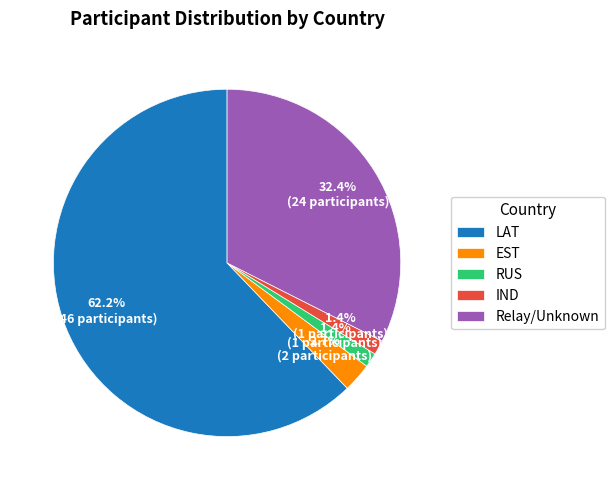

What is the largest slice in the pie chart?

LAT